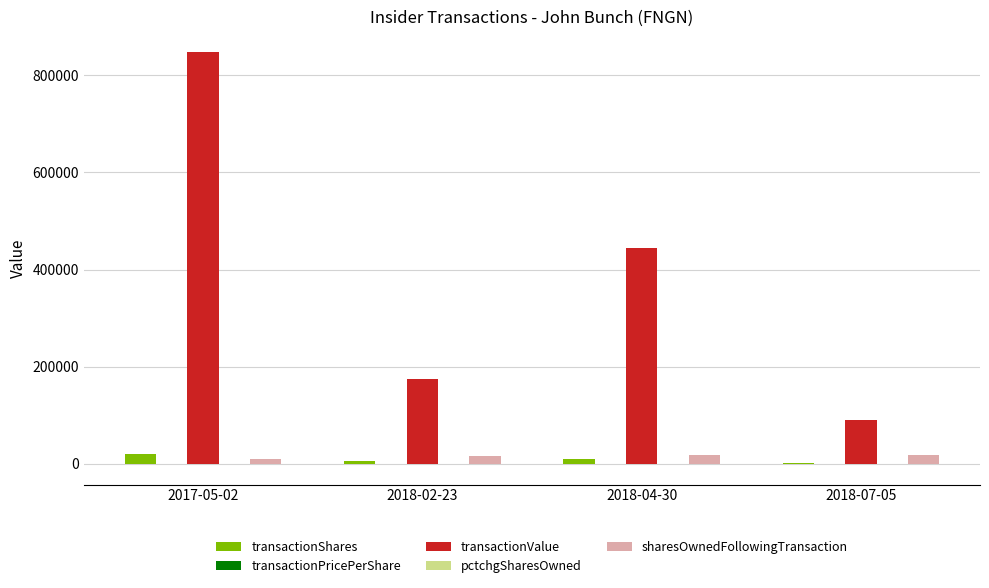

Which series has the widest spread of values?

transactionValue